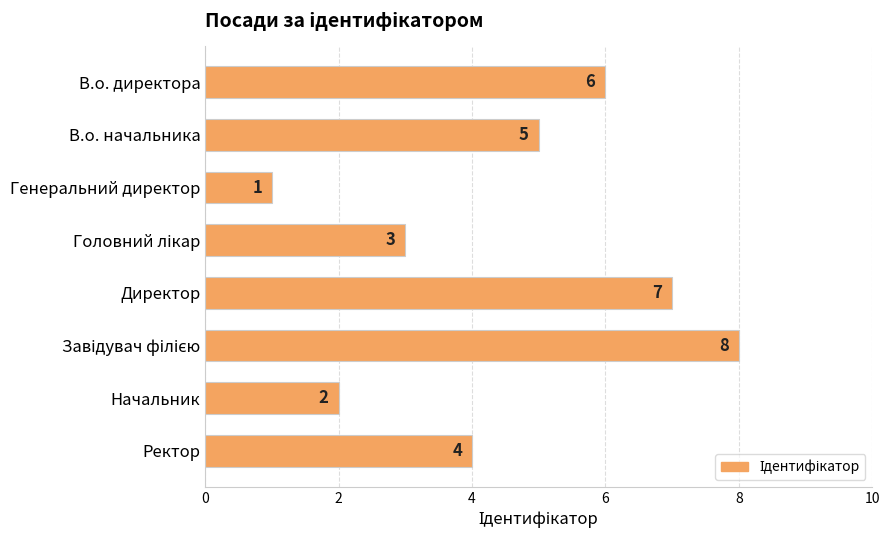

Where is the data nearest to the value 4?

Ректор